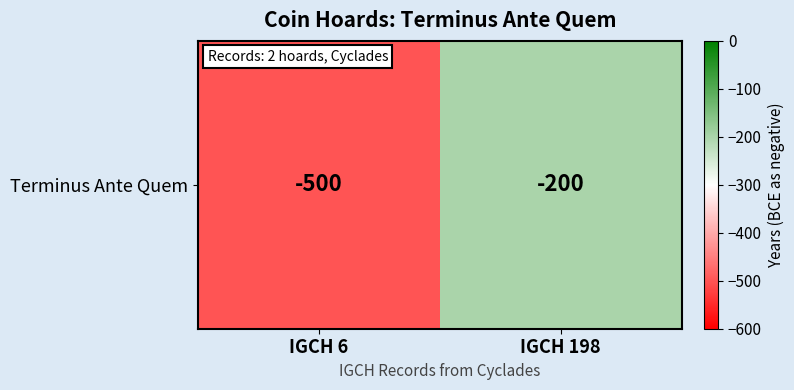

What is the maximum value shown in the chart?

-200